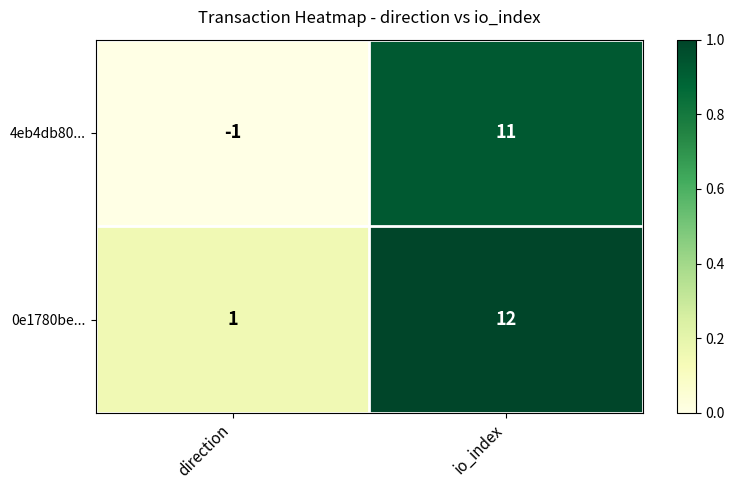

At which category is the sum across all series the highest?

io_index